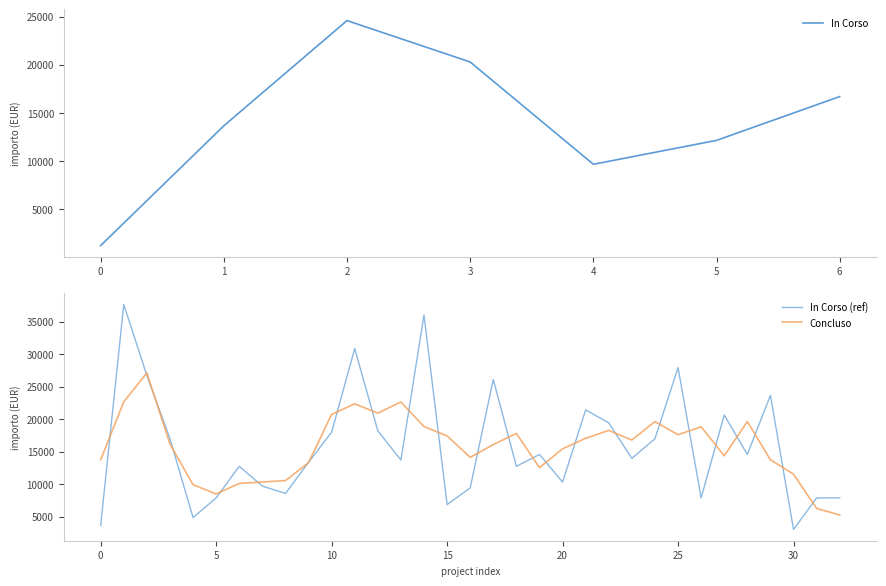

What is the lowest value of the In Corso (ref) series?

3035.0